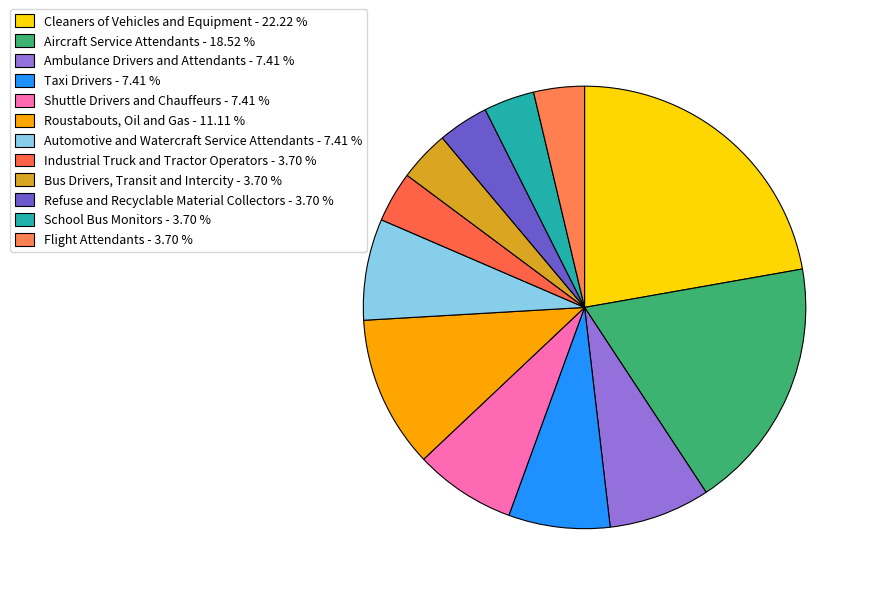

Does any single category account for the majority?

No